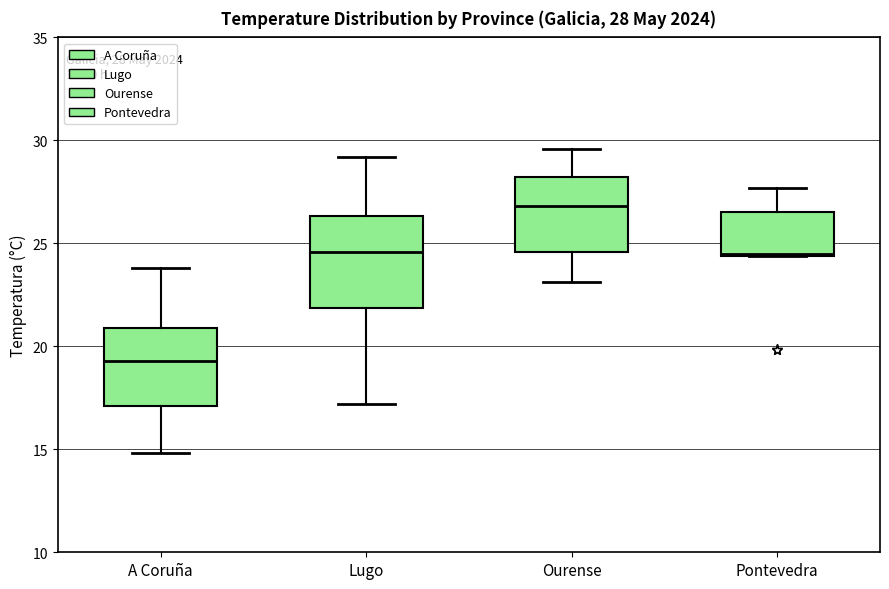

Which box is the tallest, from its lower edge to its upper edge?

Lugo